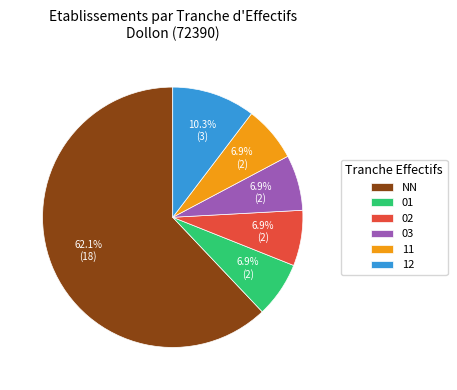

To the nearest percent, what portion does 01 represent?

7%